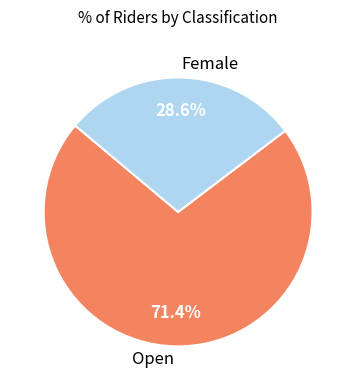

Which slice is the smallest?

Female